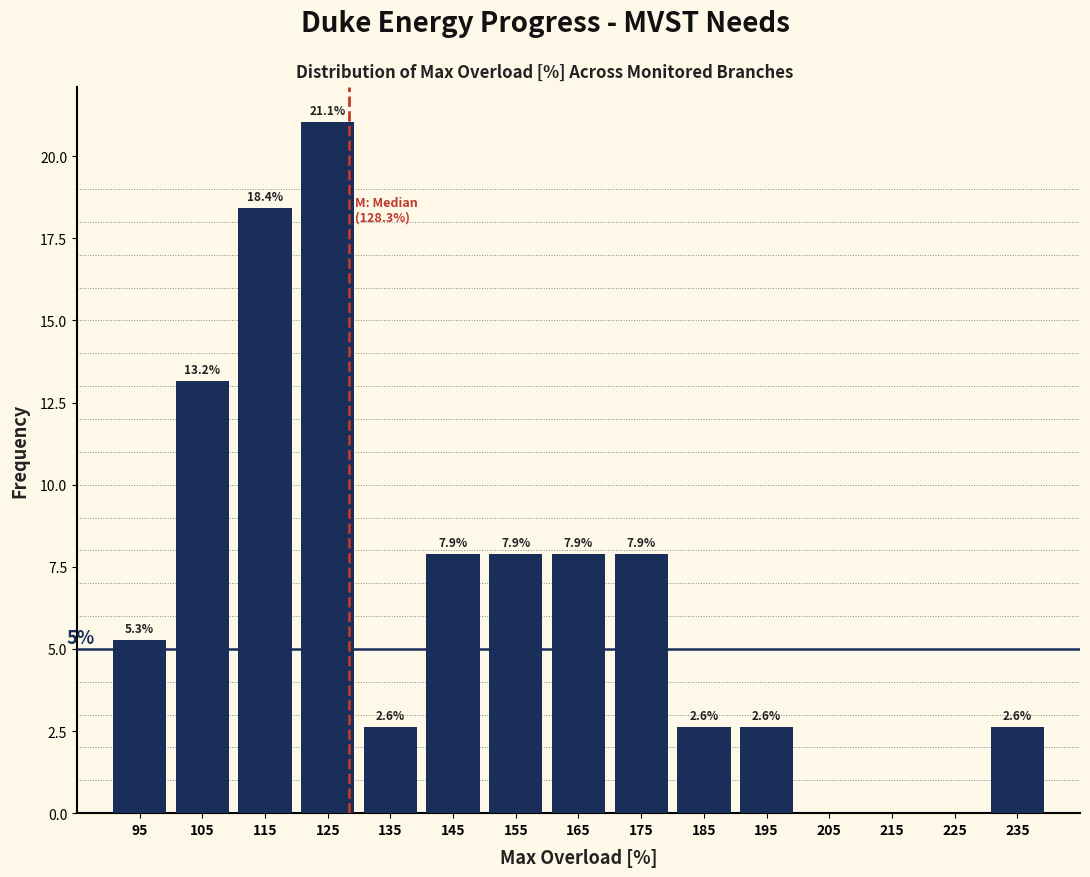

Over which range of the x-axis is the bar tallest?

120 to 130